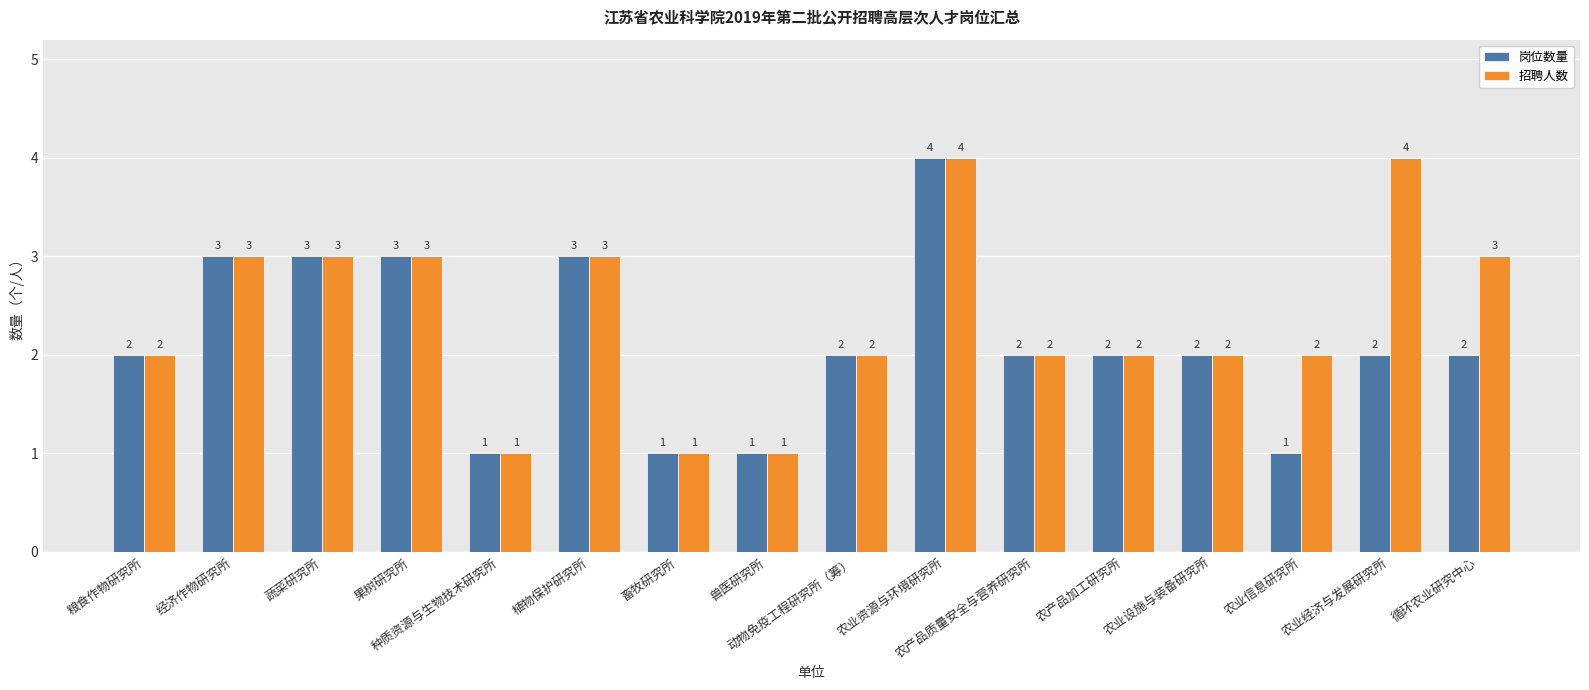

What is the label of the 5th bar from the left?

种质资源与生物技术研究所